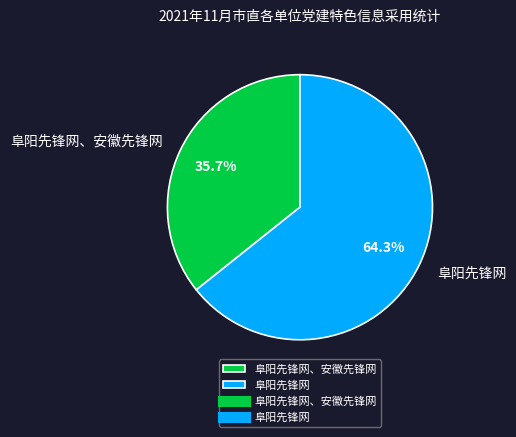

Combined, what portion of the pie is 阜阳先锋网 and 阜阳先锋网、安徽先锋网?

100.0%